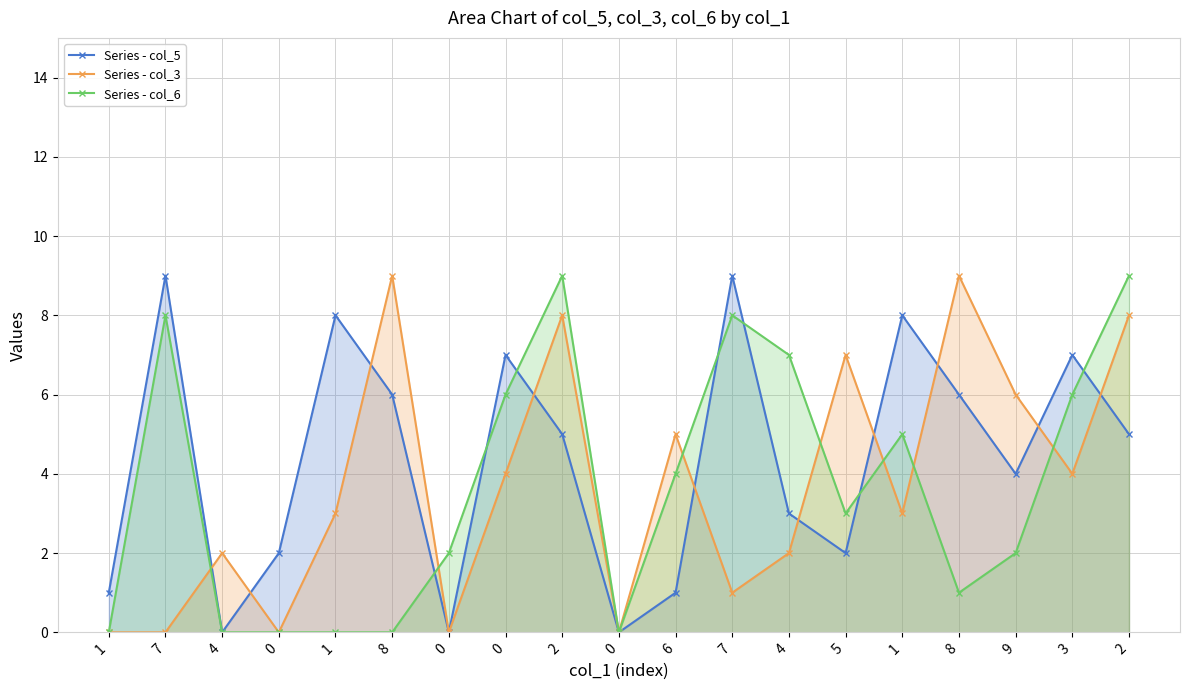

Count the number of categories in the chart.

19